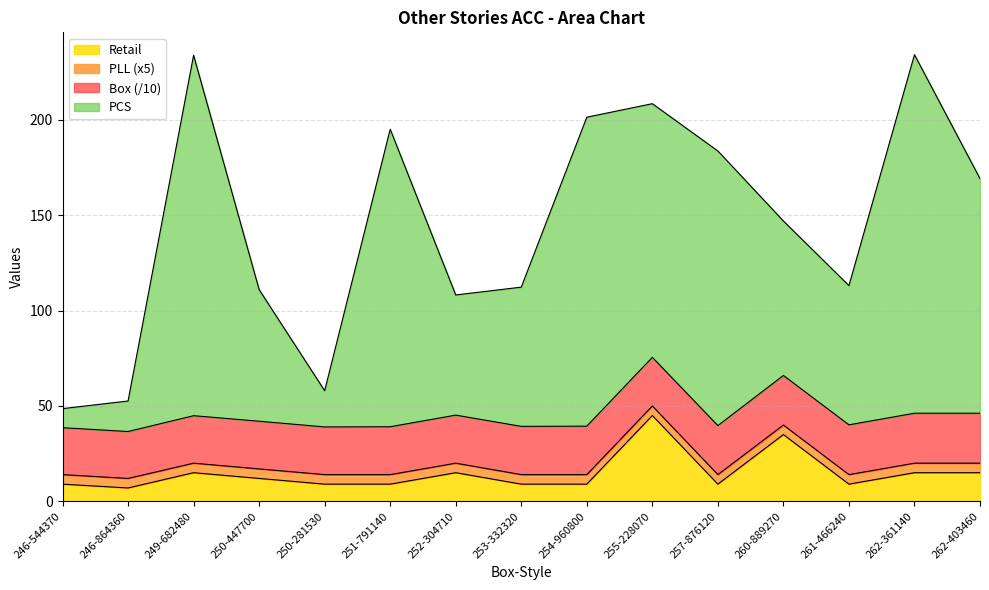

Which label corresponds to the smallest value in the chart?

246-864360